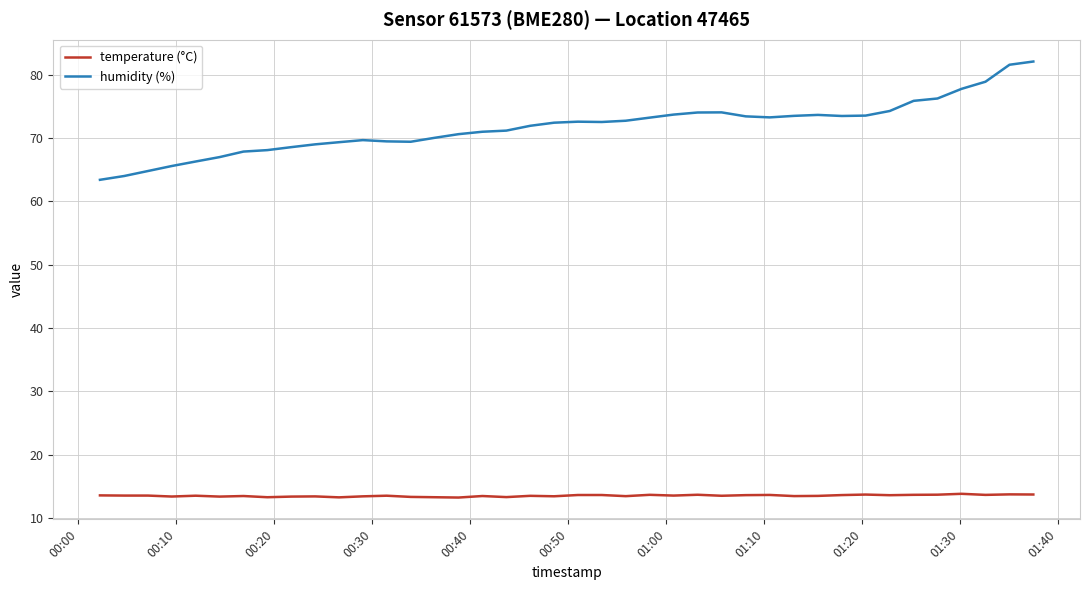

True or false: humidity (%) and temperature (°C) intersect in this chart.

False